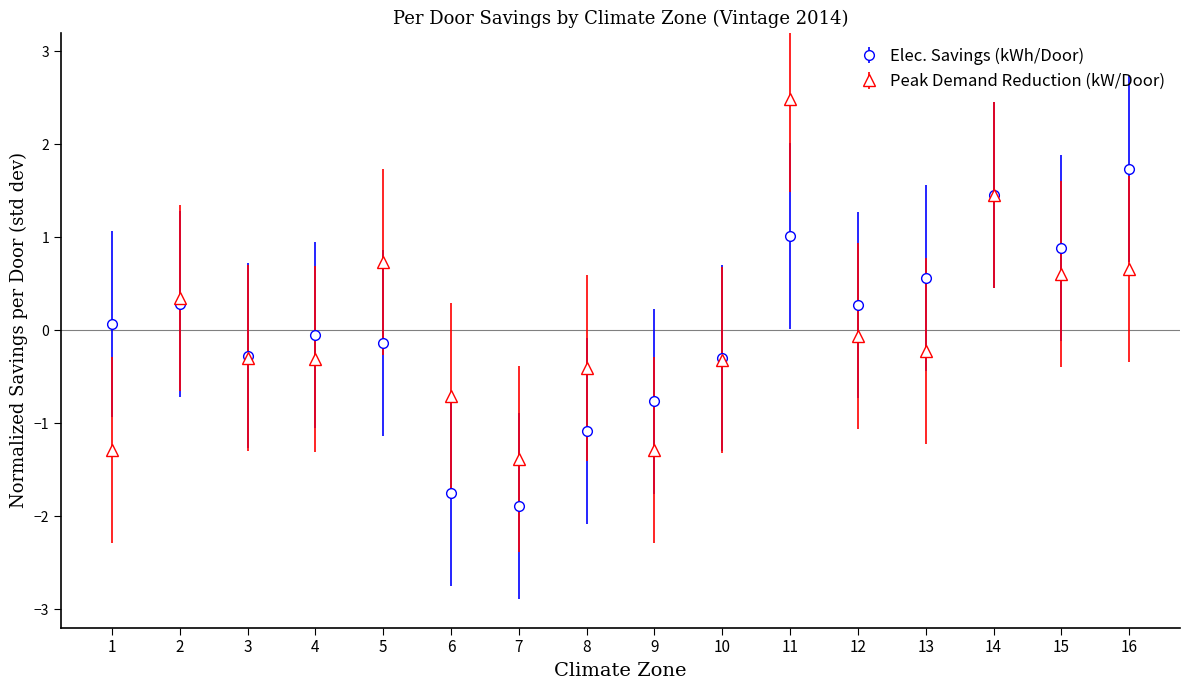

What is the total value across all series at 13?

0.3